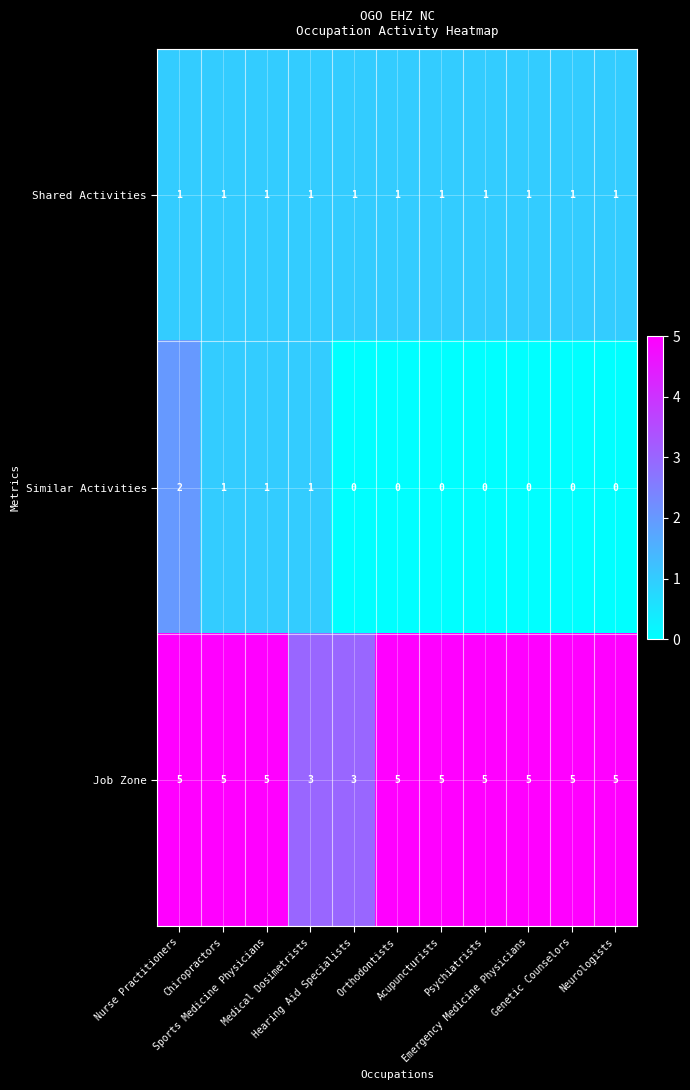

Rank the series by their maximum value, from highest to lowest.

Job Zone, Similar Activities, Shared Activities